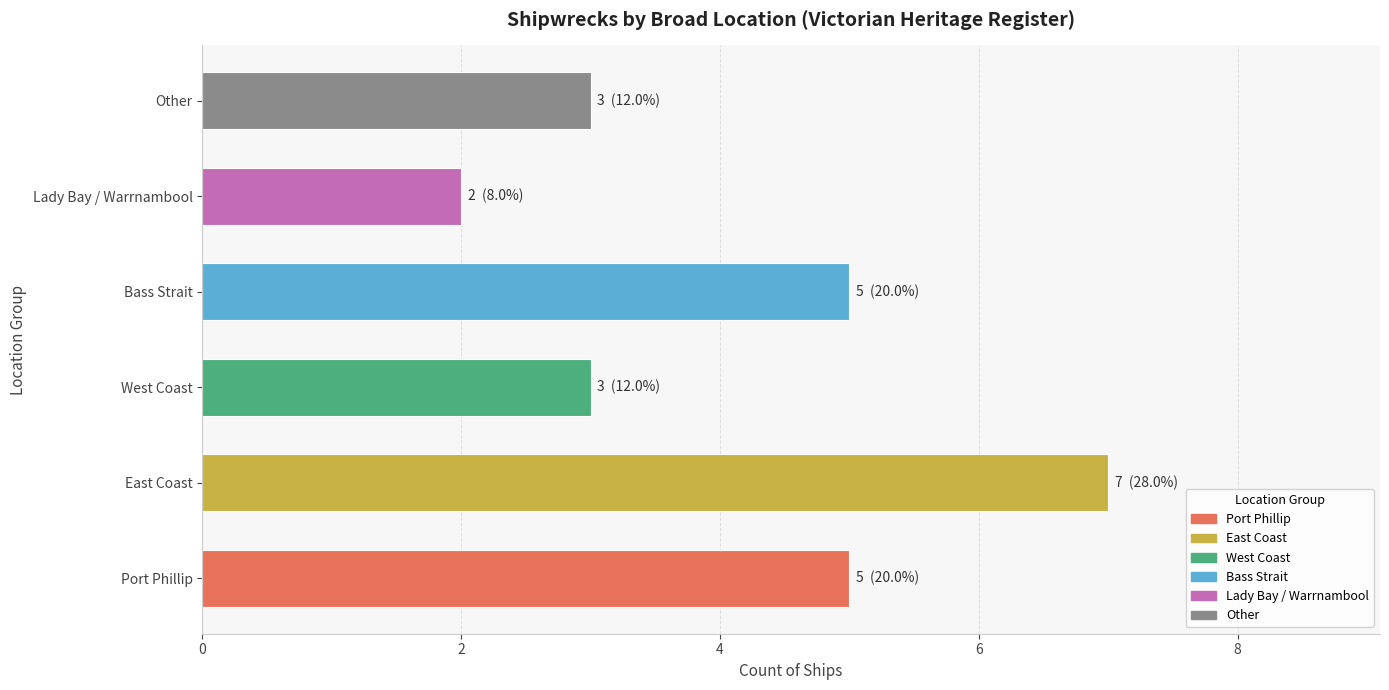

True or false: the data shows 2 at Lady Bay / Warrnambool.

True